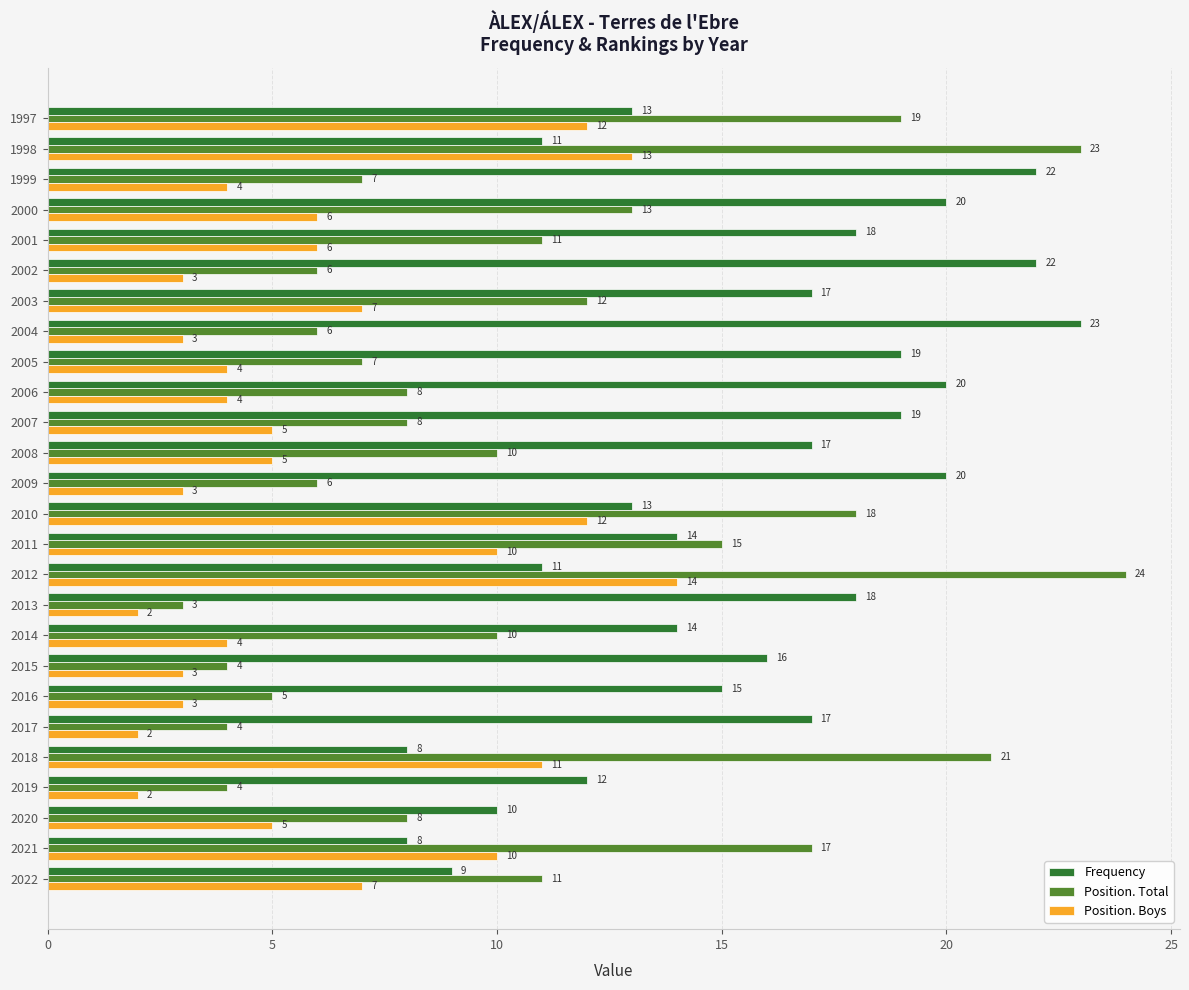

Which series has the widest spread of values?

Position. Total